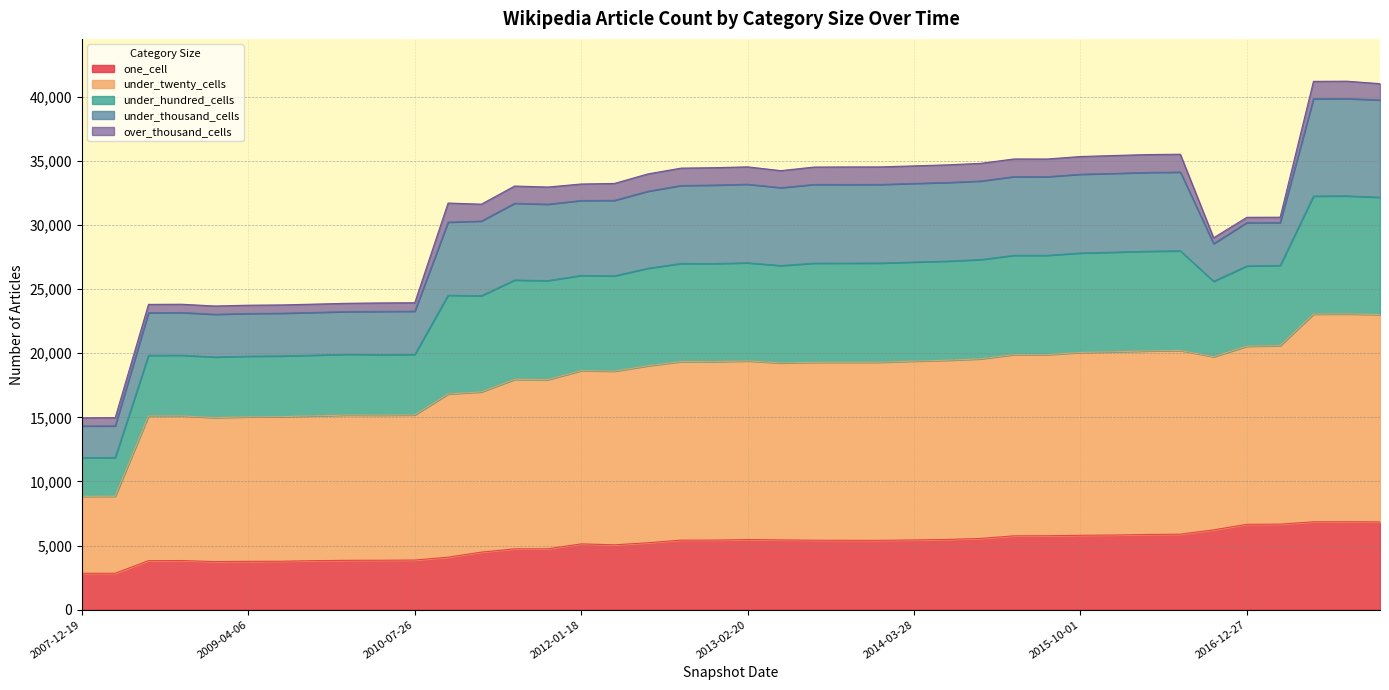

Is it true that one_cell equals 3859 at 2010-04-01?

True